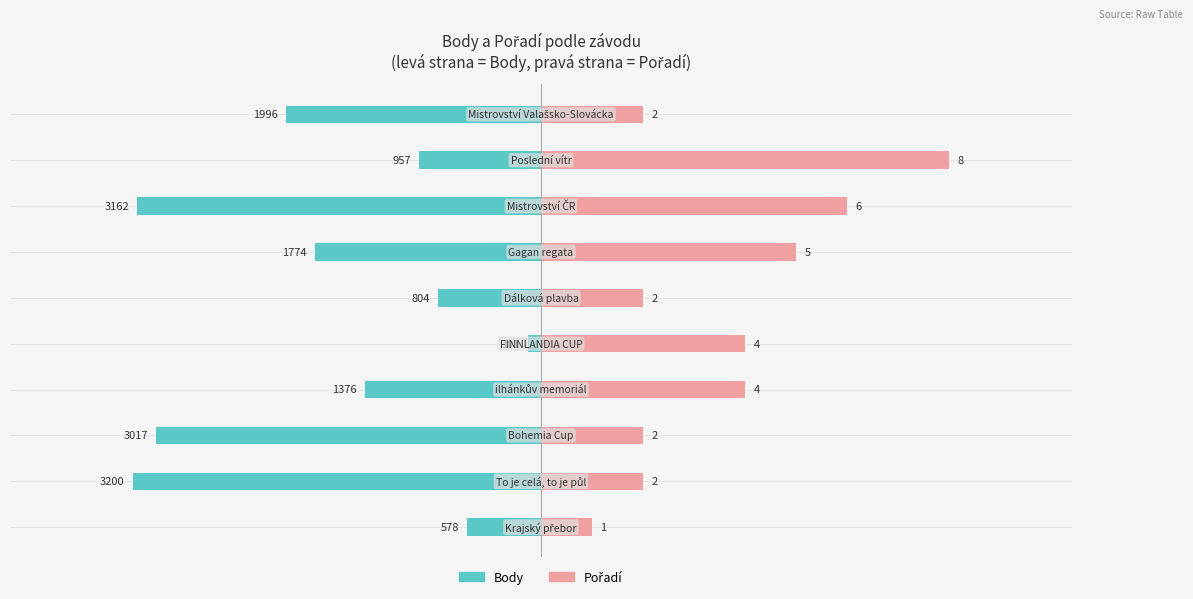

Which series has the widest spread of values?

Body